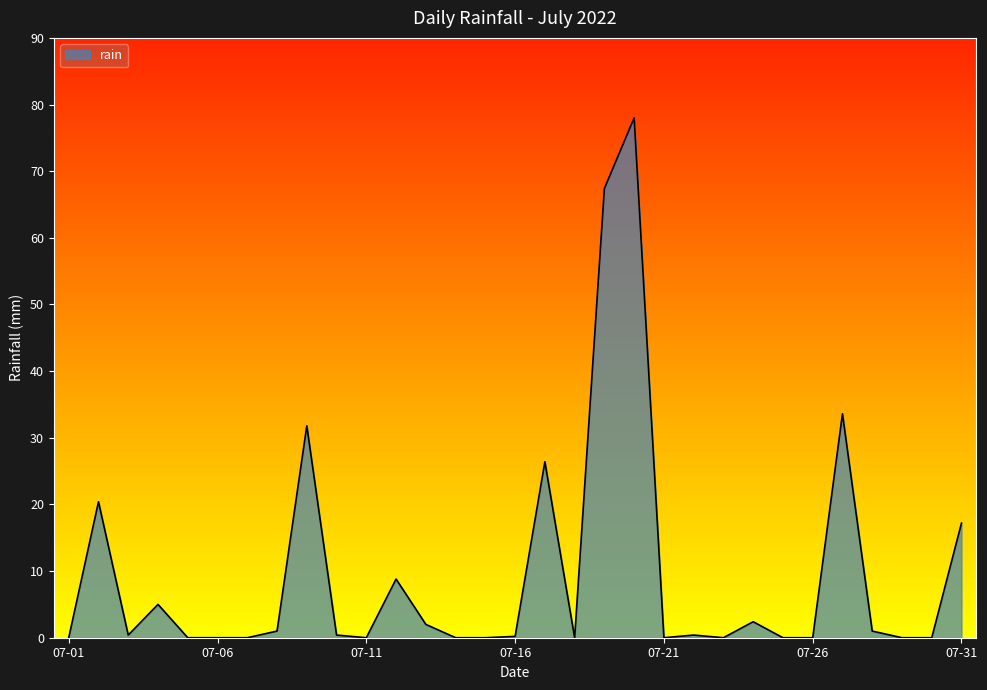

What is the average value?

9.6